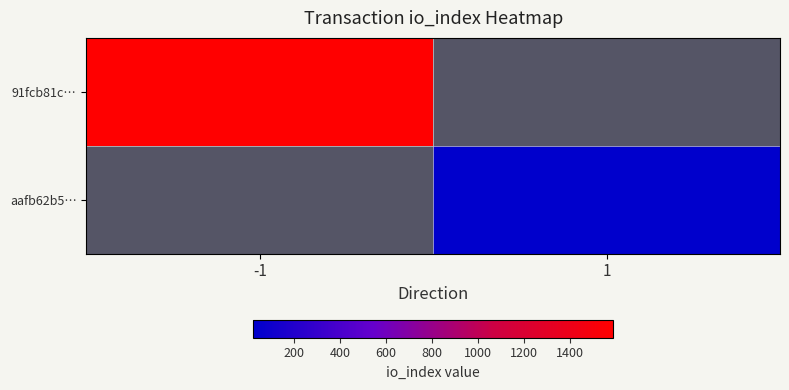

Which category has the highest value in the 91fcb81c… series?

-1